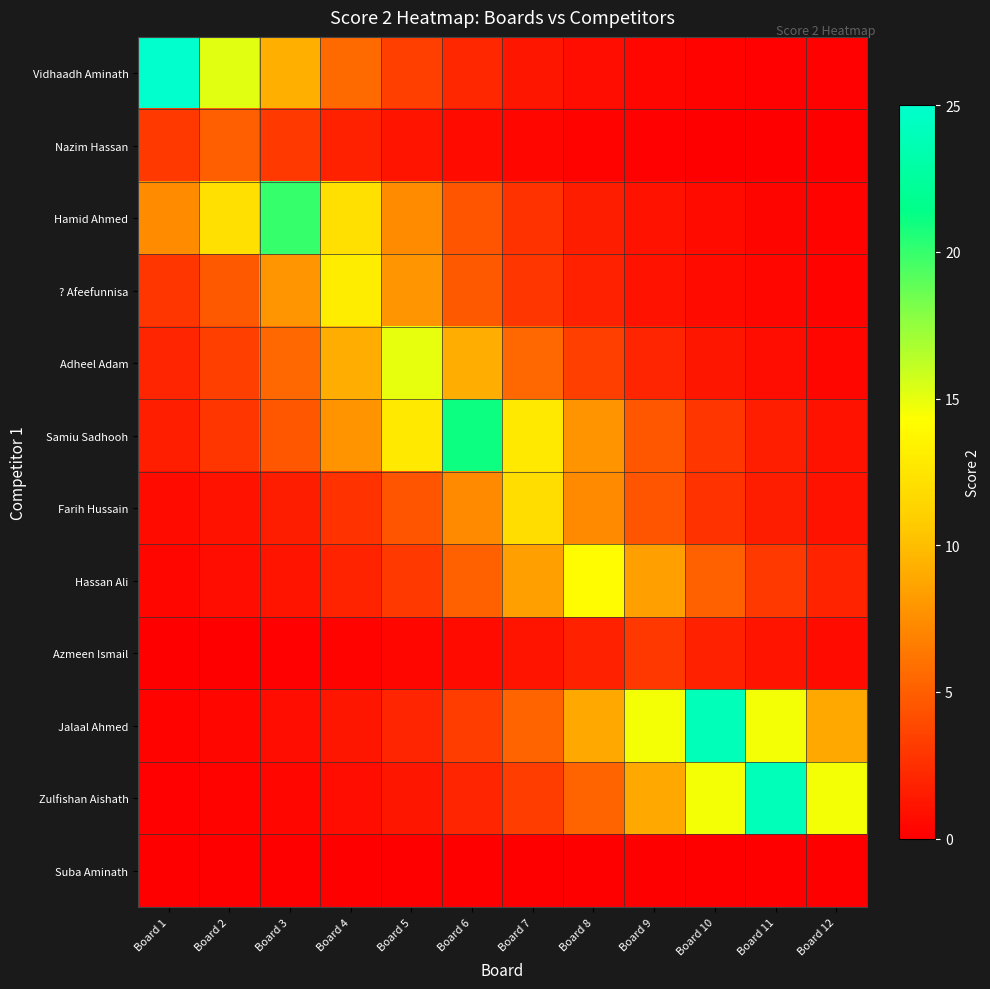

Reading right to left, list all the values displayed in this chart.

Vidhaadh Aminath: Board 12=0.1	Board 11=0.2	Board 10=0.3	Board 9=0.5	Board 8=0.8	Board 7=1.2	Board 6=2.1	Board 5=3.4	Board 4=5.6	Board 3=9.2	Board 2=15.2	Board 1=25.0
Nazim Hassan: Board 12=0.0	Board 11=0.1	Board 10=0.1	Board 9=0.2	Board 8=0.2	Board 7=0.4	Board 6=0.7	Board 5=1.1	Board 4=1.8	Board 3=3.0	Board 2=5.0	Board 1=3.0
Hamid Ahmed: Board 12=0.2	Board 11=0.4	Board 10=0.6	Board 9=1.0	Board 8=1.6	Board 7=2.7	Board 6=4.5	Board 5=7.4	Board 4=12.1	Board 3=20.0	Board 2=12.1	Board 1=7.4
? Afeefunnisa: Board 12=0.2	Board 11=0.4	Board 10=0.6	Board 9=1.1	Board 8=1.8	Board 7=2.9	Board 6=4.8	Board 5=7.9	Board 4=13.0	Board 3=7.9	Board 2=4.8	Board 1=2.9
Adheel Adam: Board 12=0.5	Board 11=0.7	Board 10=1.2	Board 9=2.0	Board 8=3.3	Board 7=5.5	Board 6=9.1	Board 5=15.0	Board 4=9.1	Board 3=5.5	Board 2=3.3	Board 1=2.0
Samiu Sadhooh: Board 12=1.0	Board 11=1.7	Board 10=2.8	Board 9=4.7	Board 8=7.7	Board 7=12.7	Board 6=21.0	Board 5=12.7	Board 4=7.7	Board 3=4.7	Board 2=2.8	Board 1=1.7
Farih Hussain: Board 12=1.0	Board 11=1.6	Board 10=2.7	Board 9=4.4	Board 8=7.3	Board 7=12.0	Board 6=7.3	Board 5=4.4	Board 4=2.7	Board 3=1.6	Board 2=1.0	Board 1=0.6
Hassan Ali: Board 12=1.9	Board 11=3.1	Board 10=5.2	Board 9=8.5	Board 8=14.0	Board 7=8.5	Board 6=5.2	Board 5=3.1	Board 4=1.9	Board 3=1.1	Board 2=0.7	Board 1=0.4
Azmeen Ismail: Board 12=0.7	Board 11=1.1	Board 10=1.8	Board 9=3.0	Board 8=1.8	Board 7=1.1	Board 6=0.7	Board 5=0.4	Board 4=0.2	Board 3=0.1	Board 2=0.1	Board 1=0.1
Jalaal Ahmed: Board 12=8.8	Board 11=14.6	Board 10=24.0	Board 9=14.6	Board 8=8.8	Board 7=5.4	Board 6=3.2	Board 5=2.0	Board 4=1.2	Board 3=0.7	Board 2=0.4	Board 1=0.3
Zulfishan Aishath: Board 12=14.6	Board 11=24.0	Board 10=14.6	Board 9=8.8	Board 8=5.4	Board 7=3.2	Board 6=2.0	Board 5=1.2	Board 4=0.7	Board 3=0.4	Board 2=0.3	Board 1=0.2
Suba Aminath: Board 12=0.0	Board 11=0.0	Board 10=0.0	Board 9=0.0	Board 8=0.0	Board 7=0.0	Board 6=0.0	Board 5=0.0	Board 4=0.0	Board 3=0.0	Board 2=0.0	Board 1=0.0